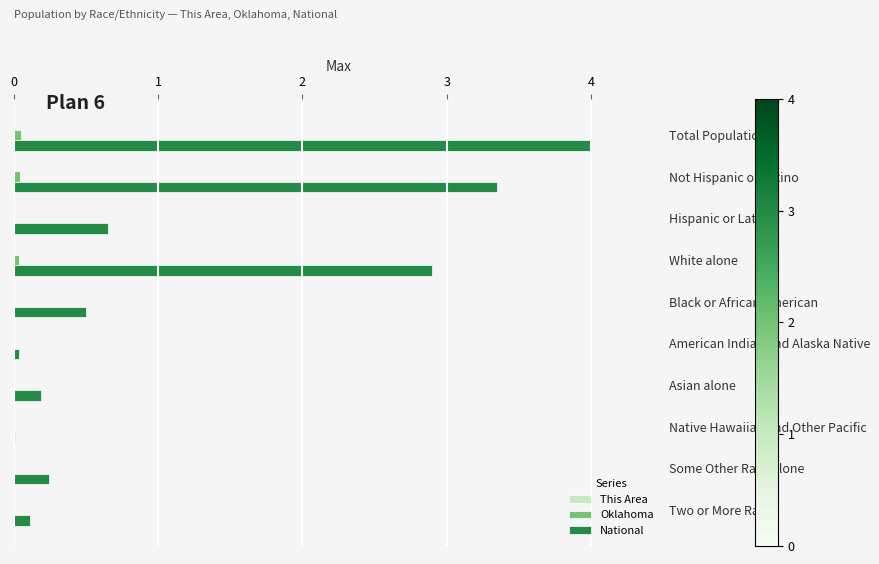

True or false: Oklahoma has a value of 0.0 at Native Hawaiian and Other Pacific.

True